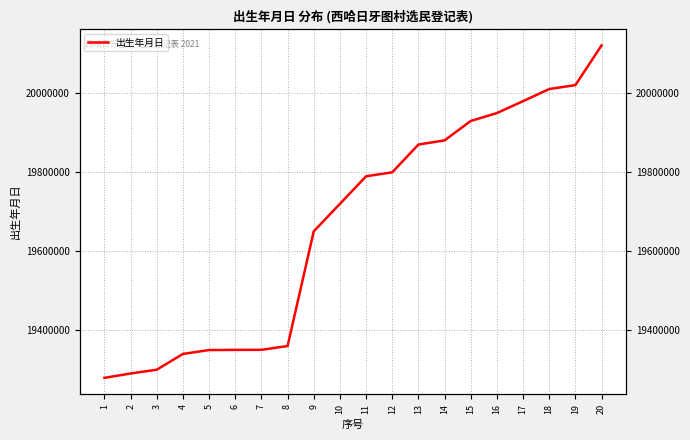

What is the smallest value displayed?

19280210